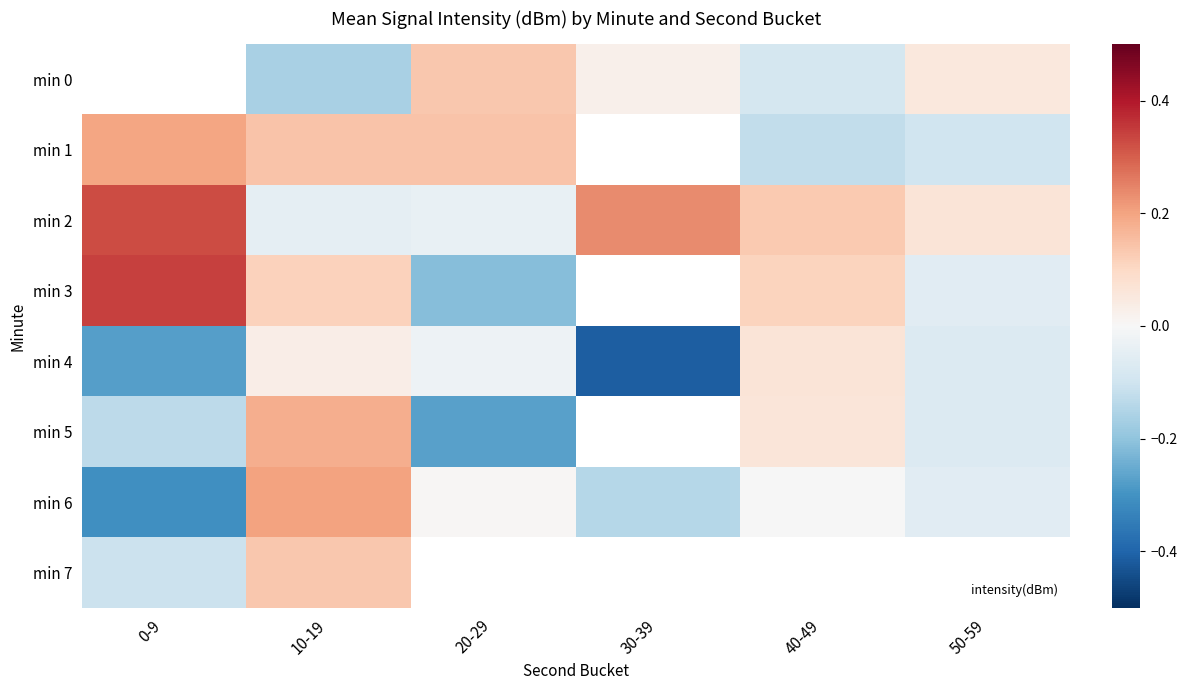

At which label does min 1 reach its peak?

0-9